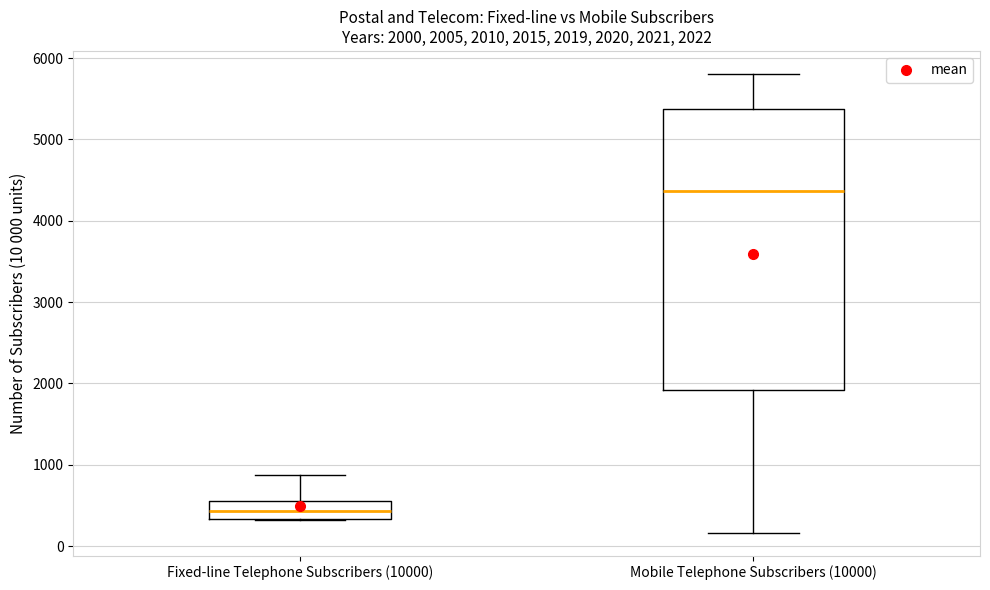

Comparing the boxes themselves (not the whiskers), which one is the tallest?

Mobile Telephone Subscribers (10000)